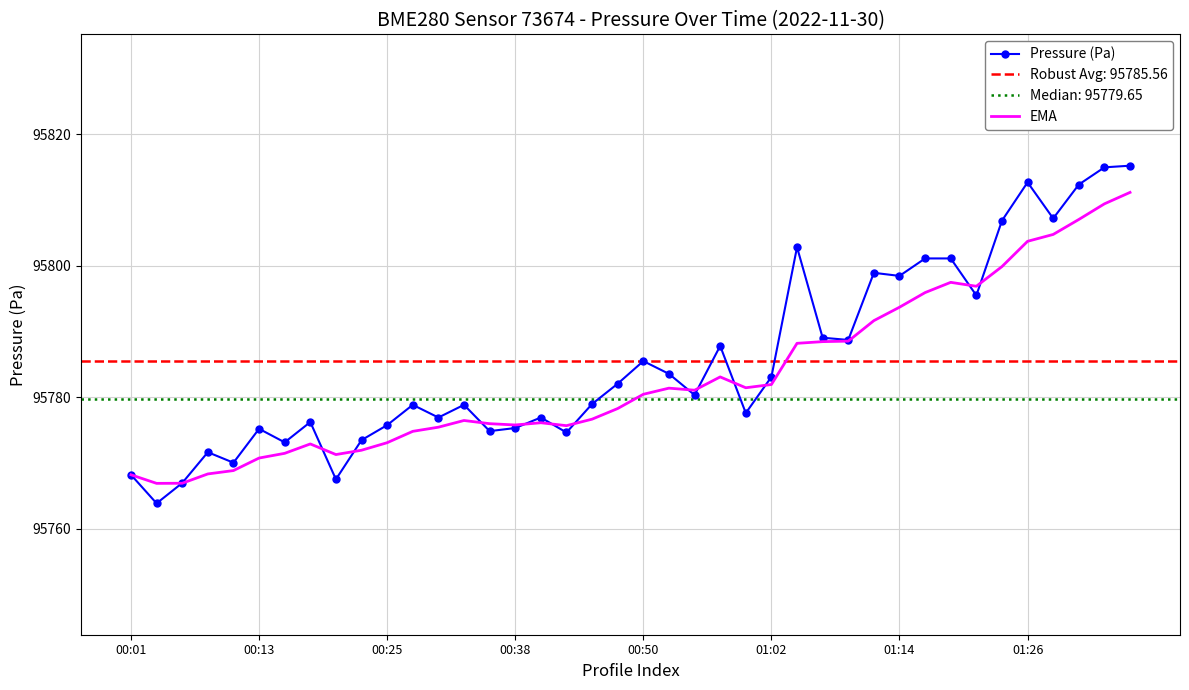

The EMA series shows 95770.7 at 00:13. True or false?

True